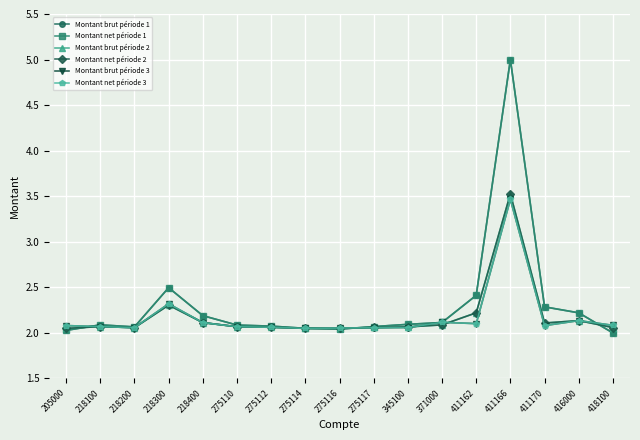

True or false: Montant net période 3 has a value of 2.1 at 416000.

True